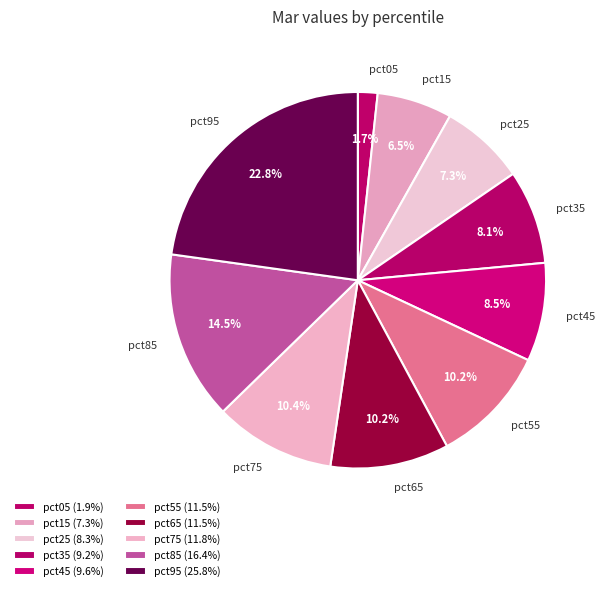

Count the number of slices in the pie.

10